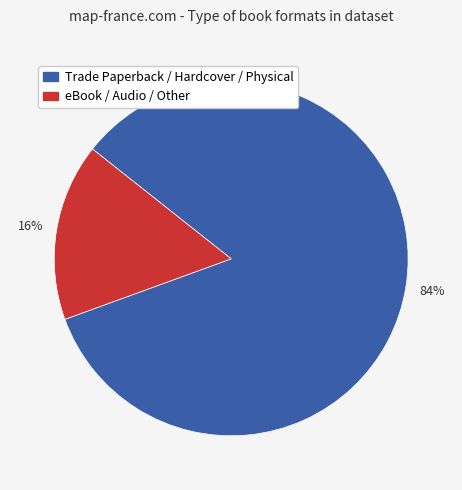

To the nearest percent, what is the average slice percentage?

50%